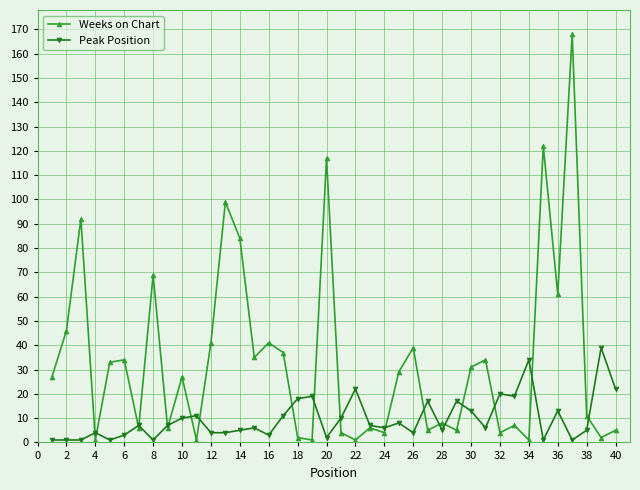

List the series in order of their peak value, lowest first.

Peak Position, Weeks on Chart